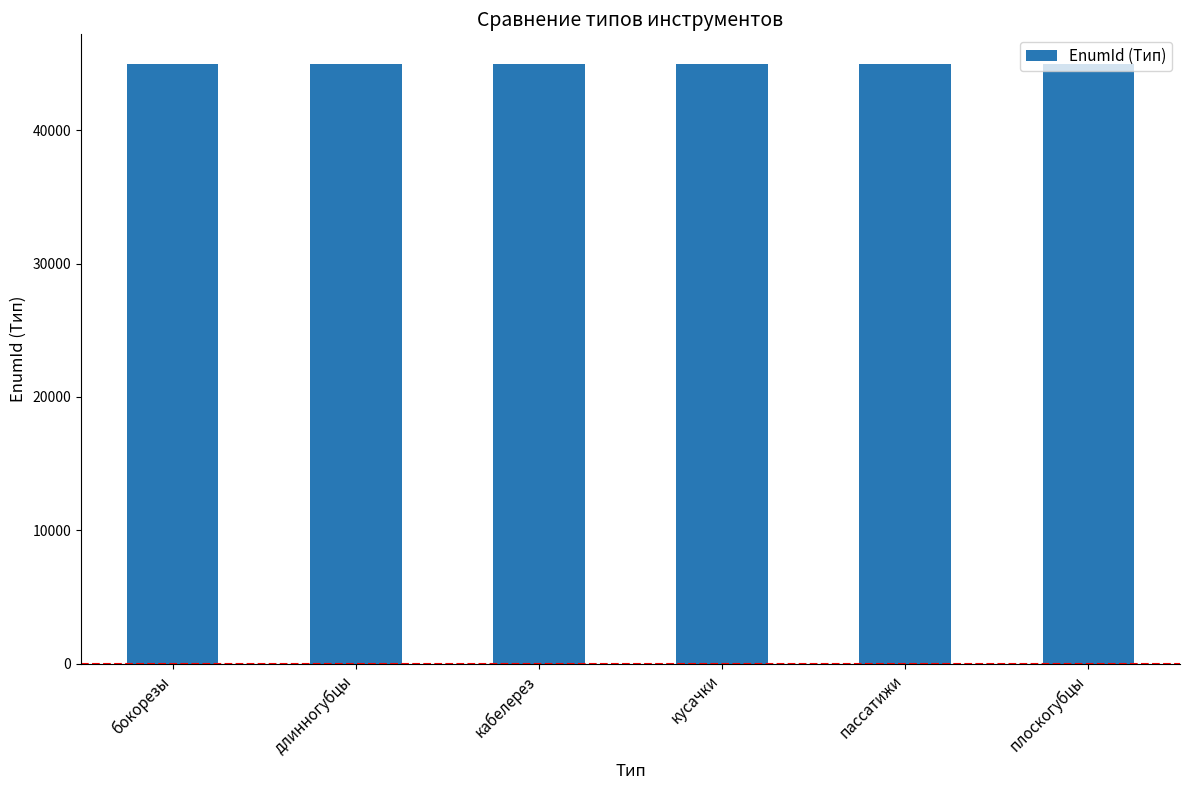

What is the smallest value displayed?

44946